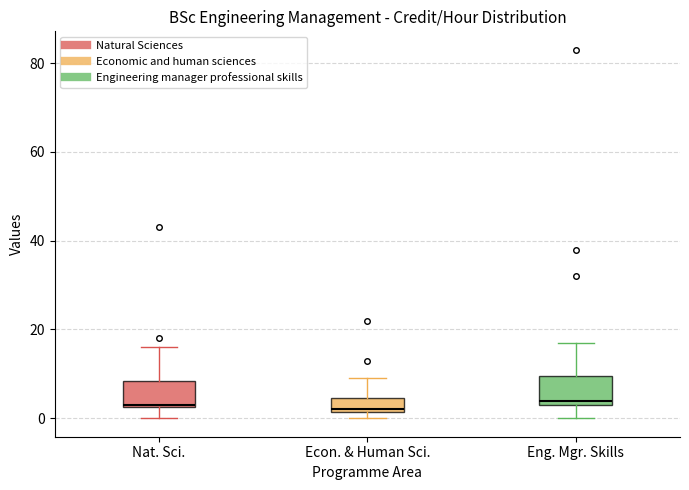

Reading left to right, transcribe this box plot: for each box, give where its median line is, the range the box spans, and where its two whiskers end, as read against the y-axis. The values are not printed on the chart, so give them approximately, as read against the axis.

Nat. Sci.: median 4, box 2 to 8, whiskers 0 to 16
Econ. & Human Sci.: median 2, box 2 to 4, whiskers 0 to 10
Eng. Mgr. Skills: median 4 (just above the box's lower edge), box 4 to 10, whiskers 0 to 18